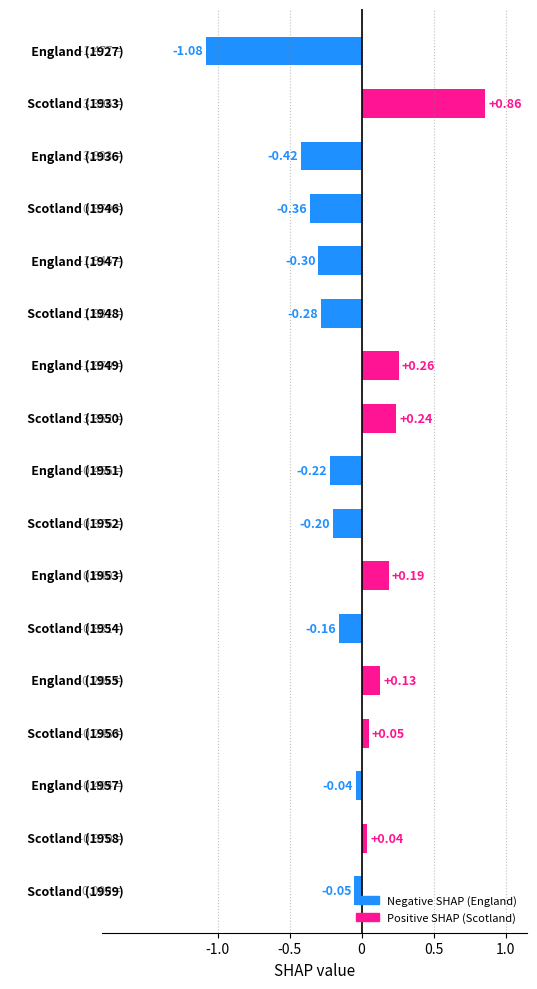

What is the difference between the second highest and minimum values?

1.3